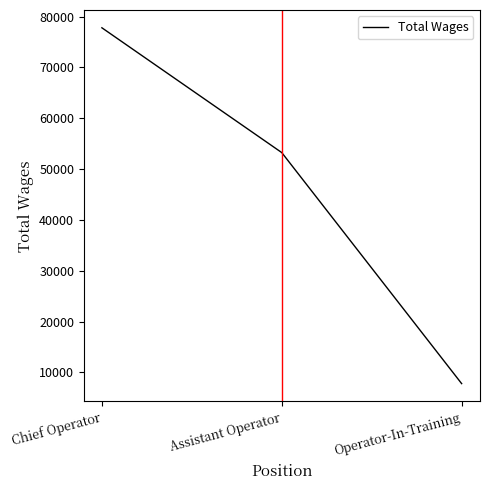

List the labels in order of value, smallest first.

Operator-In-Training, Assistant Operator, Chief Operator